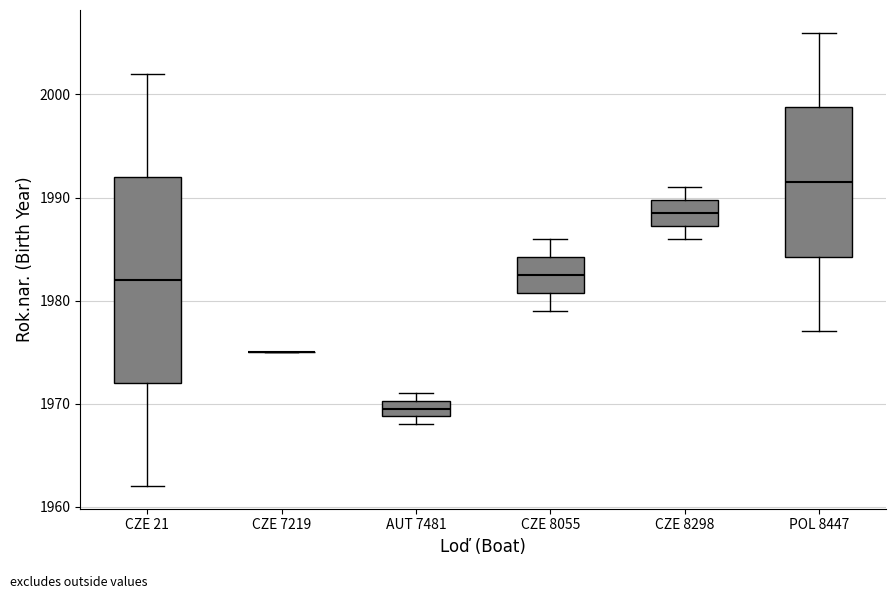

Reading left to right, read every box against the y-axis: the position of its median line, the range the box covers, and the ends of its whiskers. The values are not printed on the chart, so give them approximately, as read against the axis.

CZE 21: median 1982, box 1972 to 1992, whiskers 1962 to 2002
CZE 7219: box collapsed to a line at 1975, whiskers 1975 to 1975
AUT 7481: median 1970 (inside the box), box 1969 to 1970, whiskers 1968 to 1971
CZE 8055: median 1983, box 1981 to 1984, whiskers 1979 to 1986
CZE 8298: median 1989, box 1987 to 1990, whiskers 1986 to 1991
POL 8447: median 1992, box 1984 to 1999, whiskers 1977 to 2006